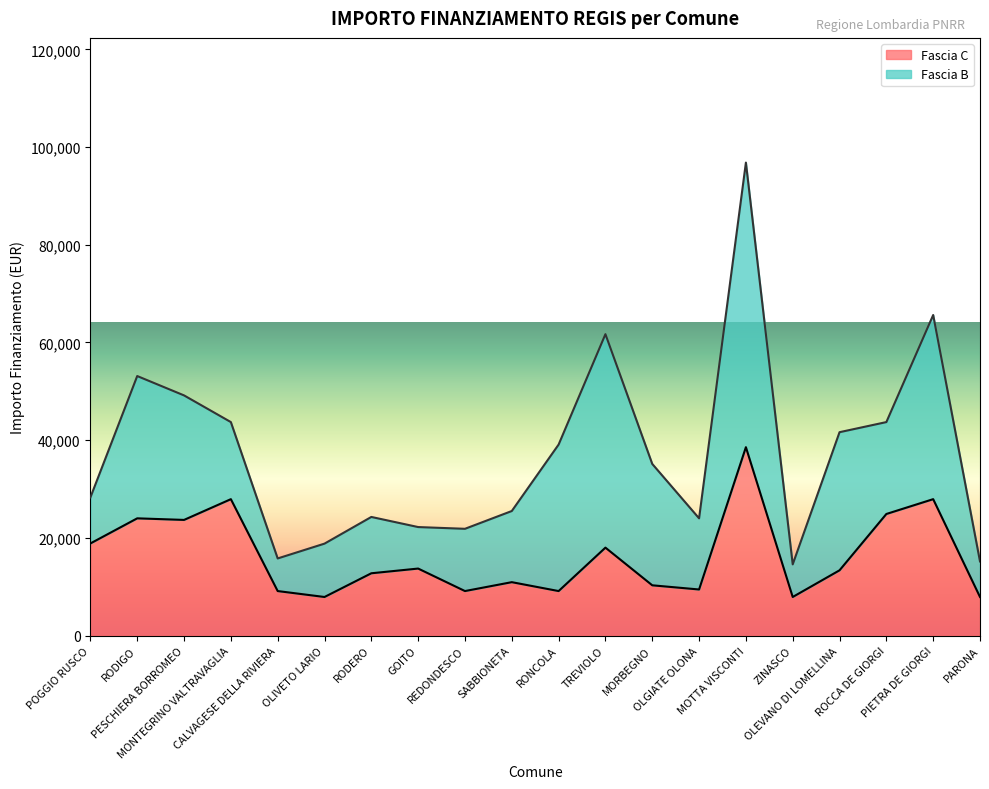

Reading left to right, extract all data points from this chart.

POGGIO RUSCO=18854	RODIGO=23996	PESCHIERA BORROMEO=23673	MONTEGRINO VALTRAVAGLIA=27922	CALVAGESE DELLA RIVIERA=9105	OLIVETO LARIO=7891	RODERO=12747	GOITO=13712	REDONDESCO=9105	SABBIONETA=10926	RONCOLA=9105	TREVIOLO=17997	MORBEGNO=10284	OLGIATE OLONA=9427	MOTTA VISCONTI=38565	ZINASCO=7891	OLEVANO DI LOMELLINA=13354	ROCCA DE GIORGI=24887	PIETRA DE GIORGI=27922	PARONA=7891